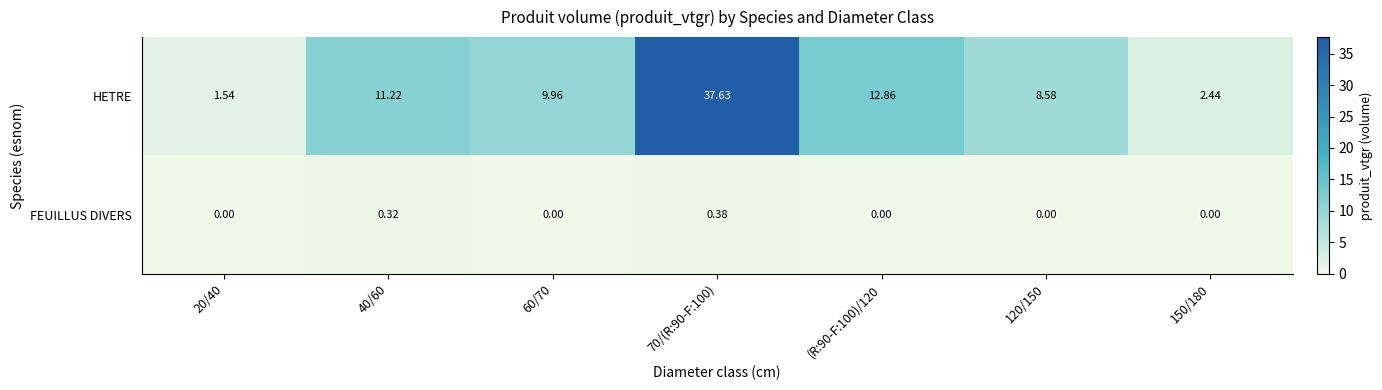

At how many categories does at least one series exceed 37?

1